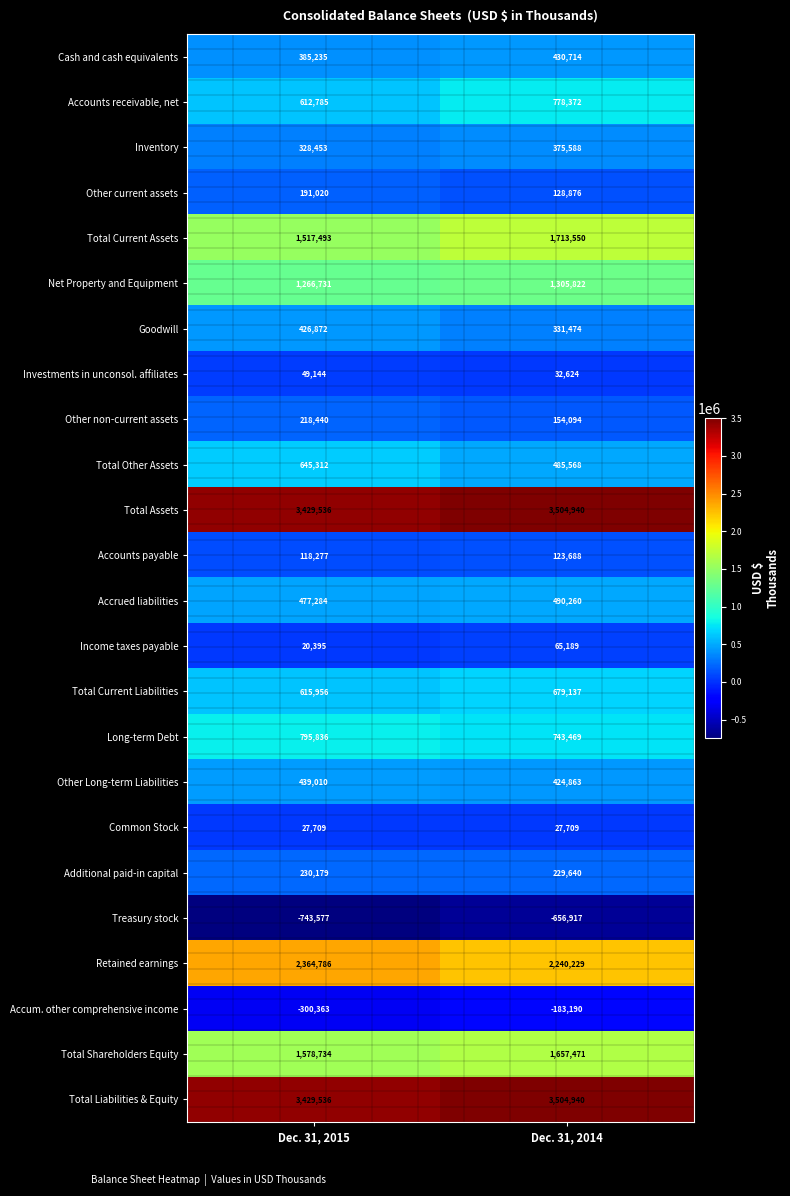

What is the minimum value shown in the chart?

-743577